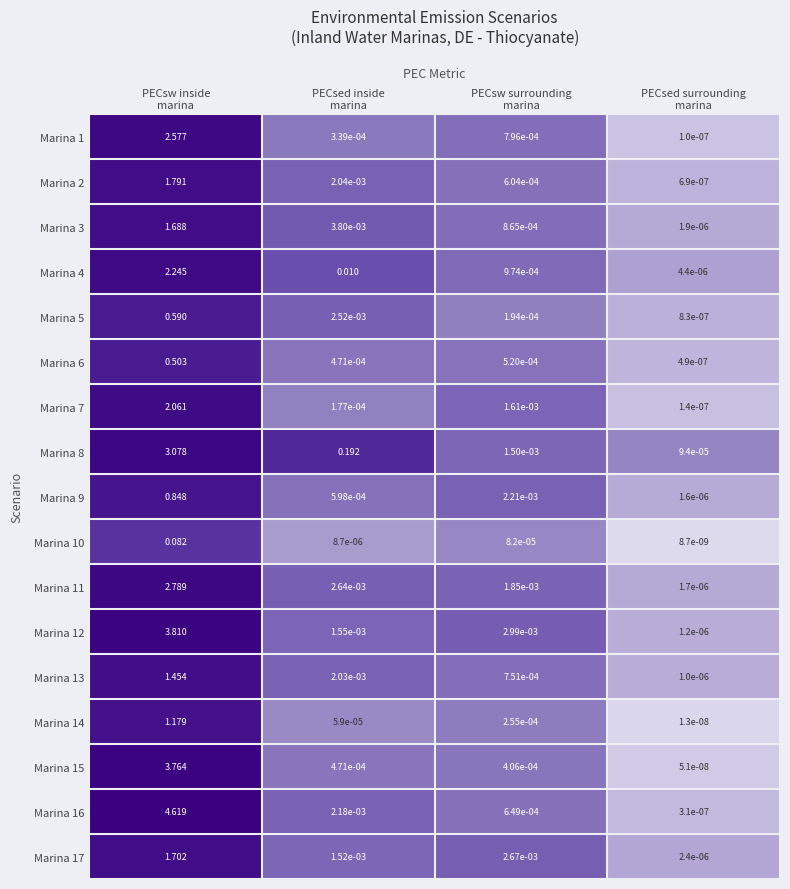

How many distinct data groups are displayed?

17